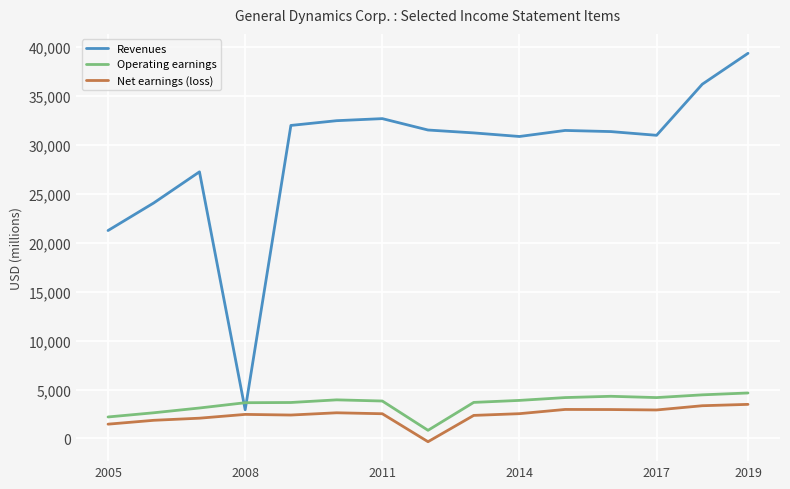

Which series has the widest spread of values?

Revenues